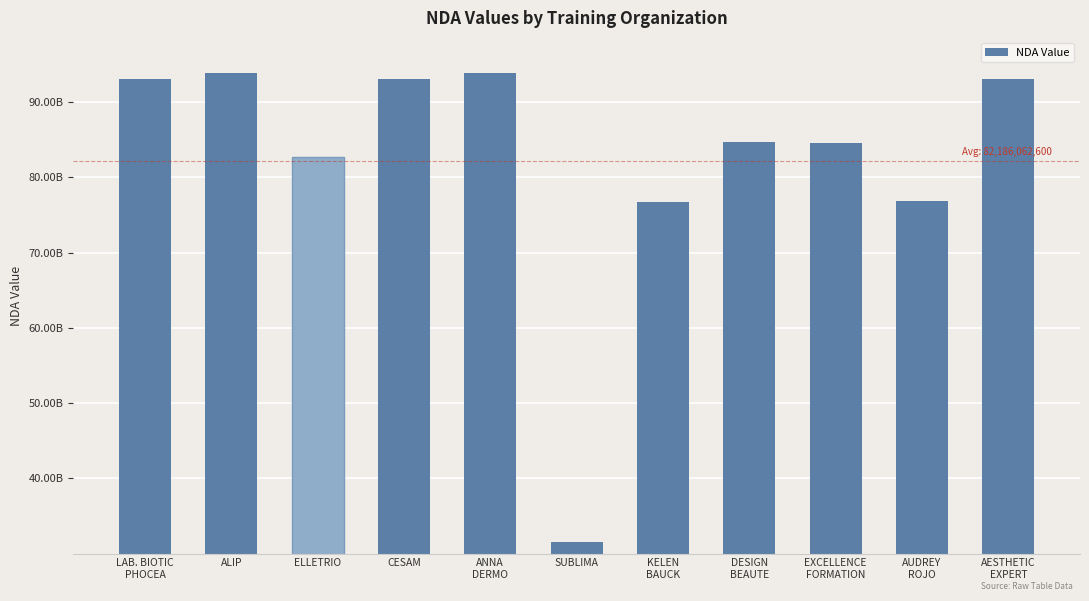

At which label does the data first exceed 84740359574?

LAB. BIOTIC
PHOCEA